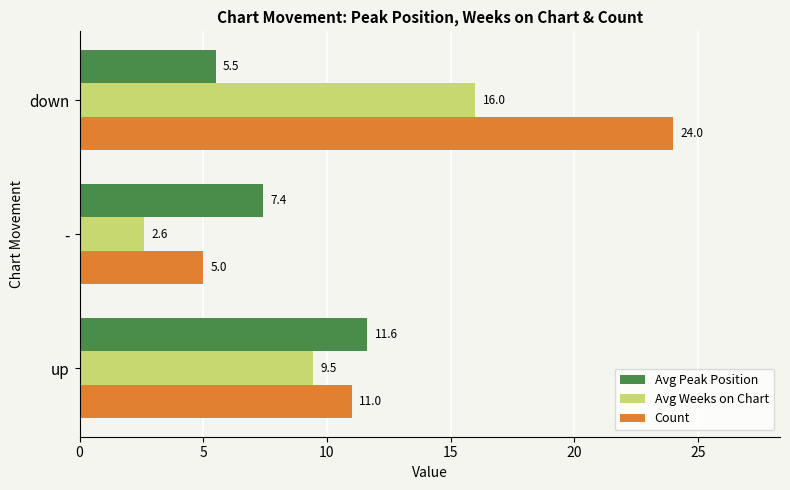

What is the average value of the Avg Weeks on Chart series?

9.4